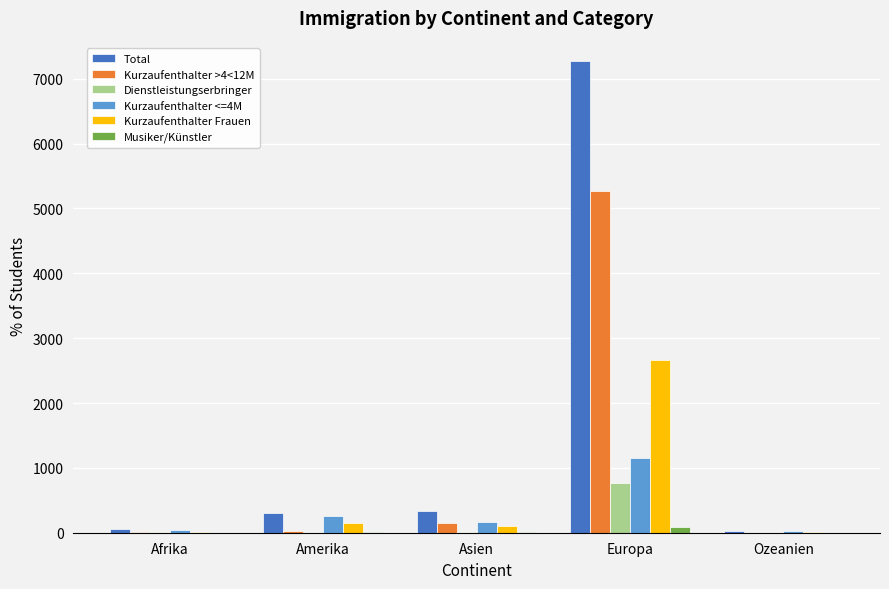

What is the sum of all Musiker/Künstler values?

114